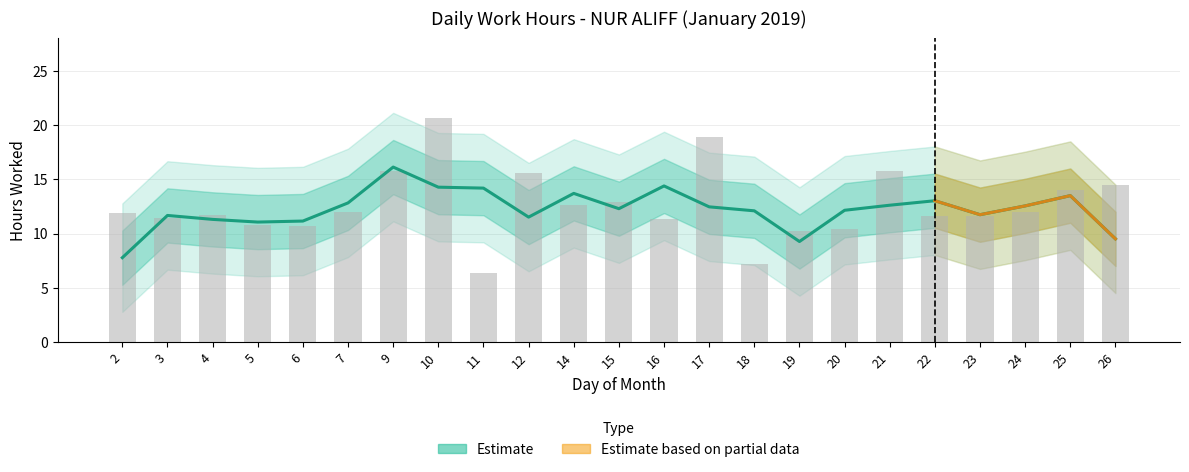

The chart shows a value of 11.9 at 2. True or false?

True